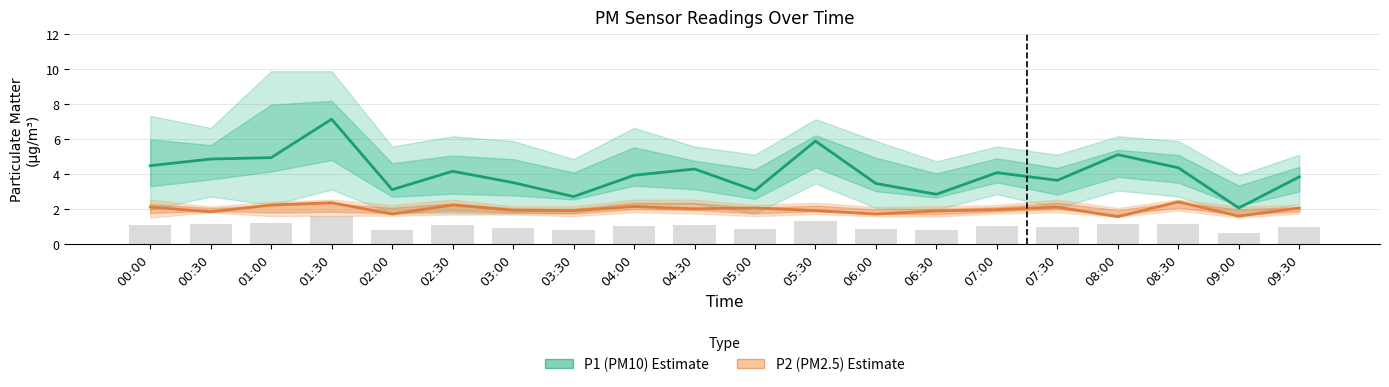

Which label corresponds to the smallest value in the chart?

08:00